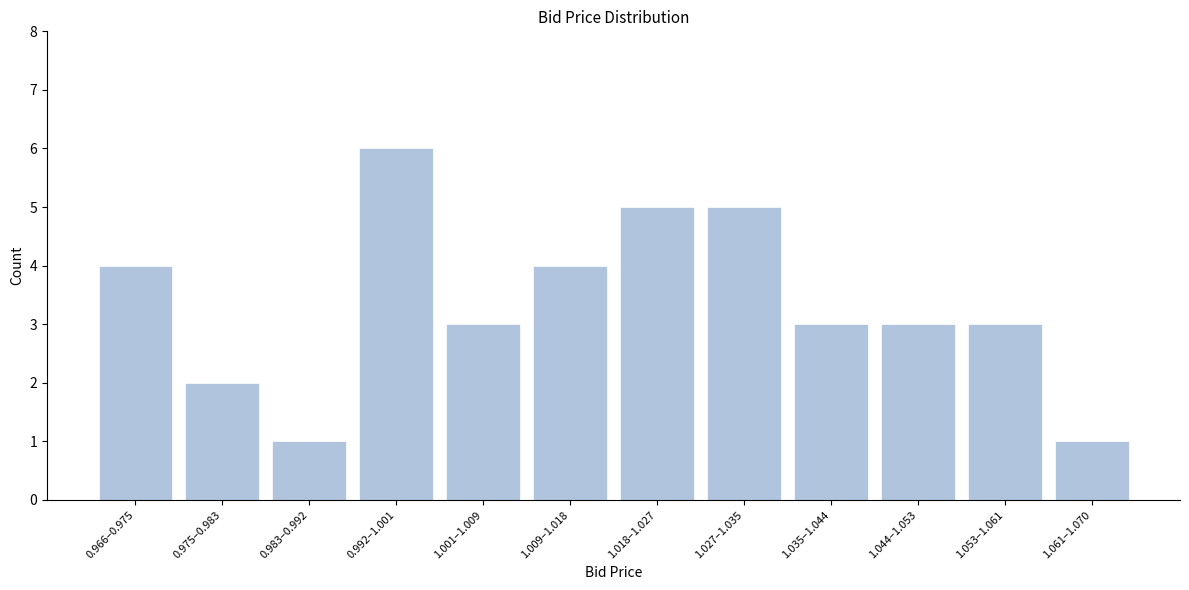

Reading left to right, extract all data points from this chart.

0.966–0.975=4	0.975–0.983=2	0.983–0.992=1	0.992–1.001=6	1.001–1.009=3	1.009–1.018=4	1.018–1.027=5	1.027–1.035=5	1.035–1.044=3	1.044–1.053=3	1.053–1.061=3	1.061–1.070=1